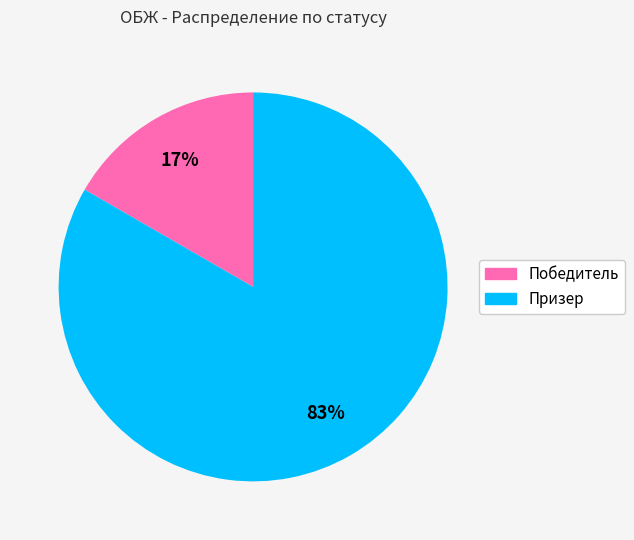

Which category accounts for the majority?

Призер